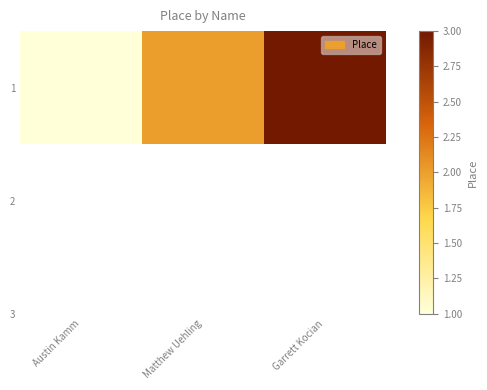

What is the minimum value shown in the chart?

1